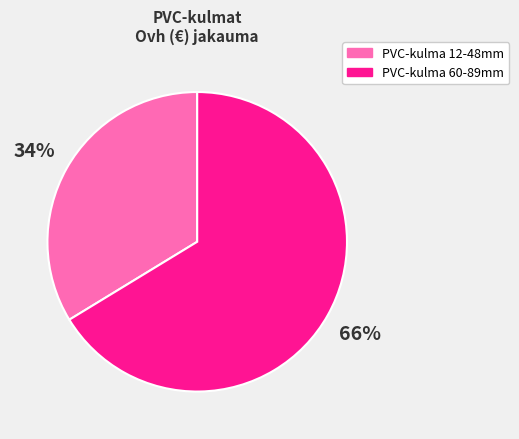

To the nearest percent, what is the average slice percentage?

50%